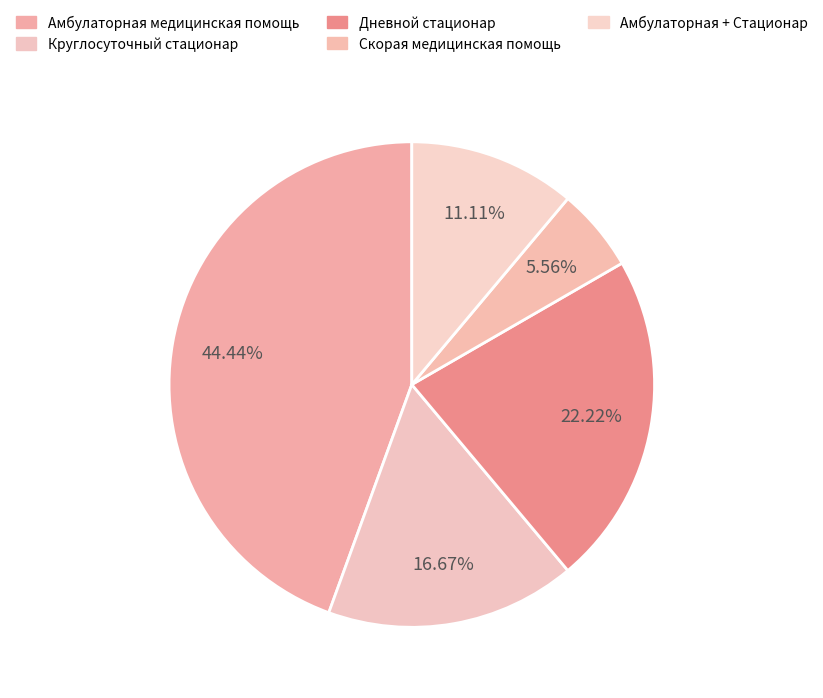

Between Скорая медицинская помощь and Дневной стационар, which is larger?

Дневной стационар